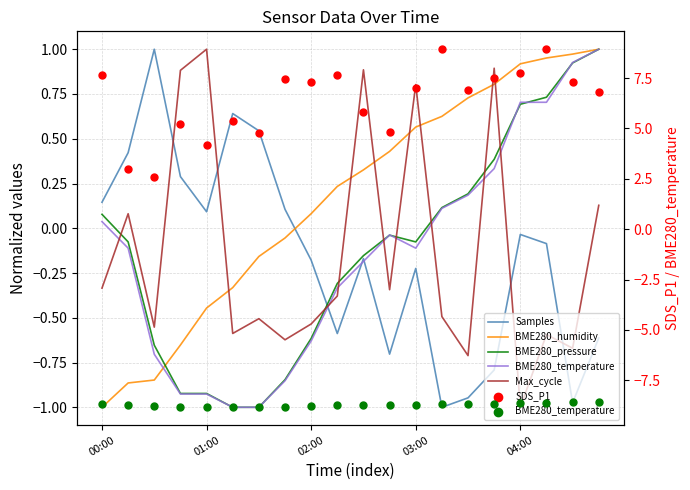

Which series has the largest Y range (max minus min)?

SDS_P1